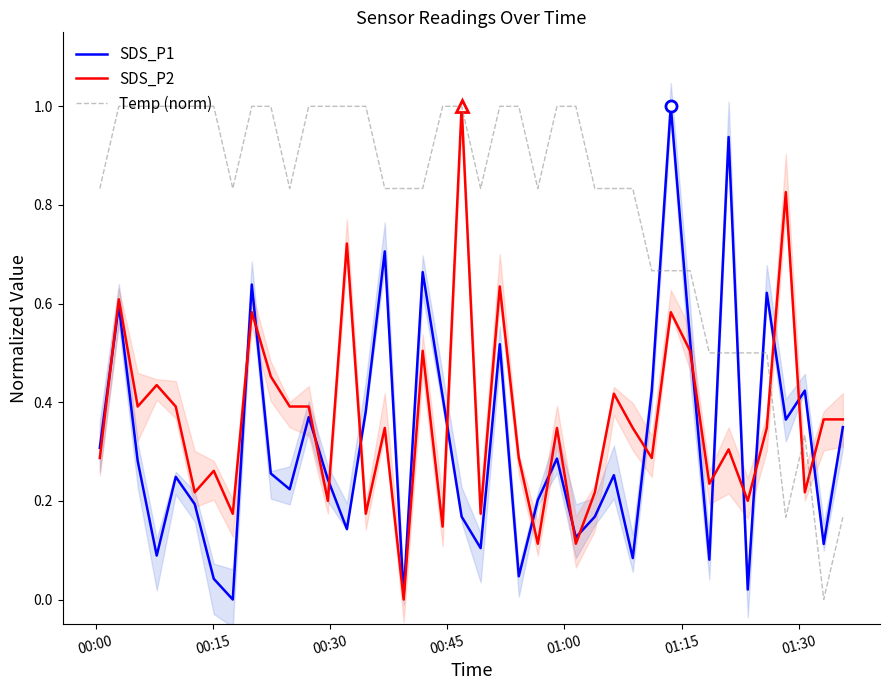

What is the highest value of the SDS_P1 series?

1.0